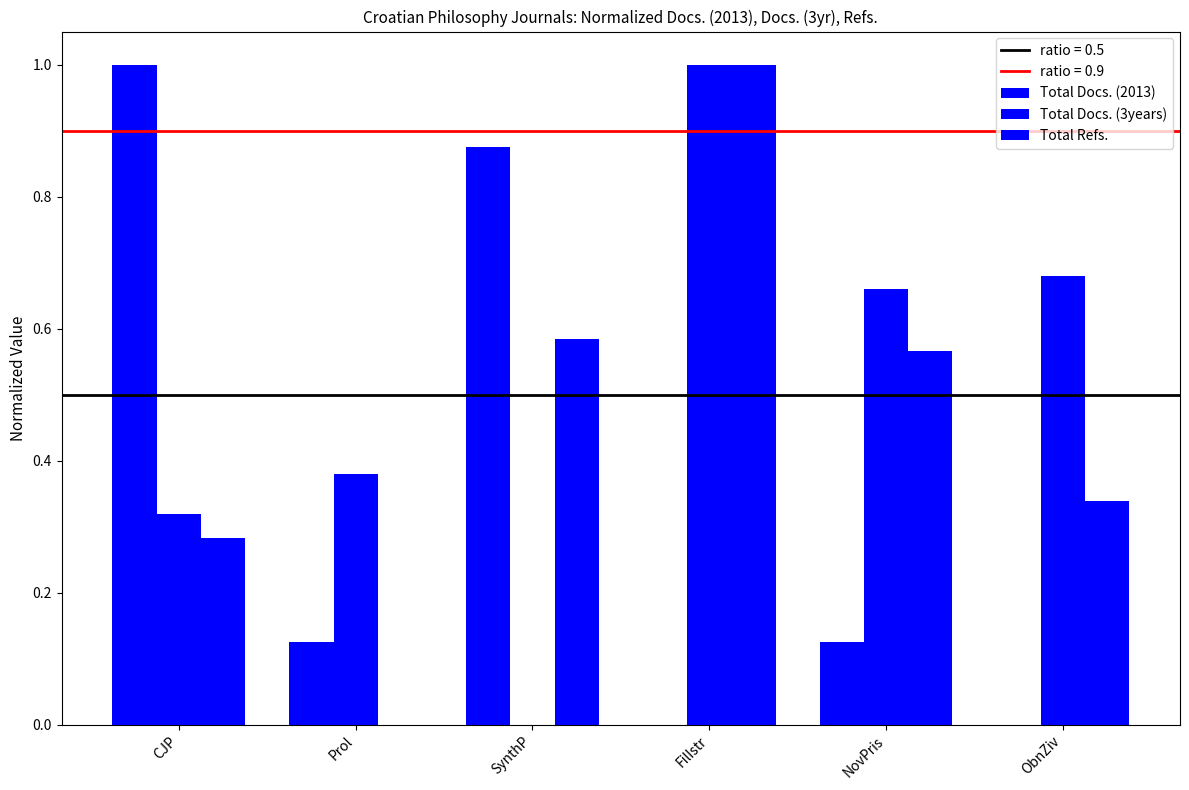

Are the bars grouped side by side (vs. stacked)?

Yes